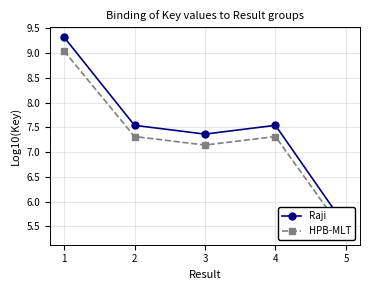

Which label corresponds to the largest value in the chart?

1